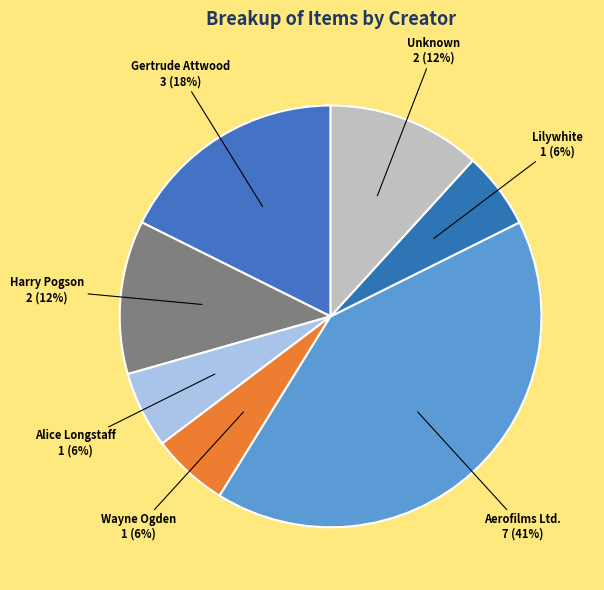

Which has a higher value, Harry Pogson or Wayne Ogden?

Harry Pogson